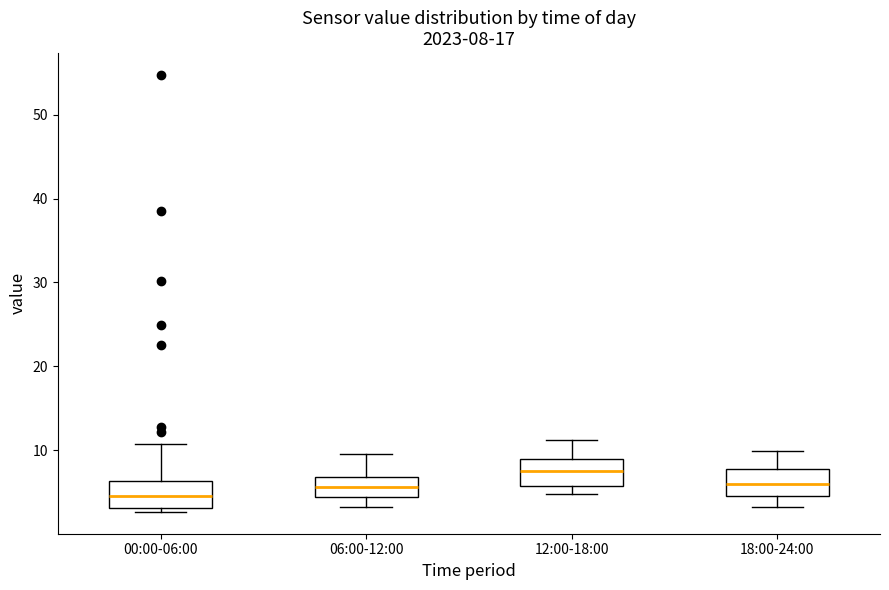

Which box's median line is the lowest?

00:00-06:00